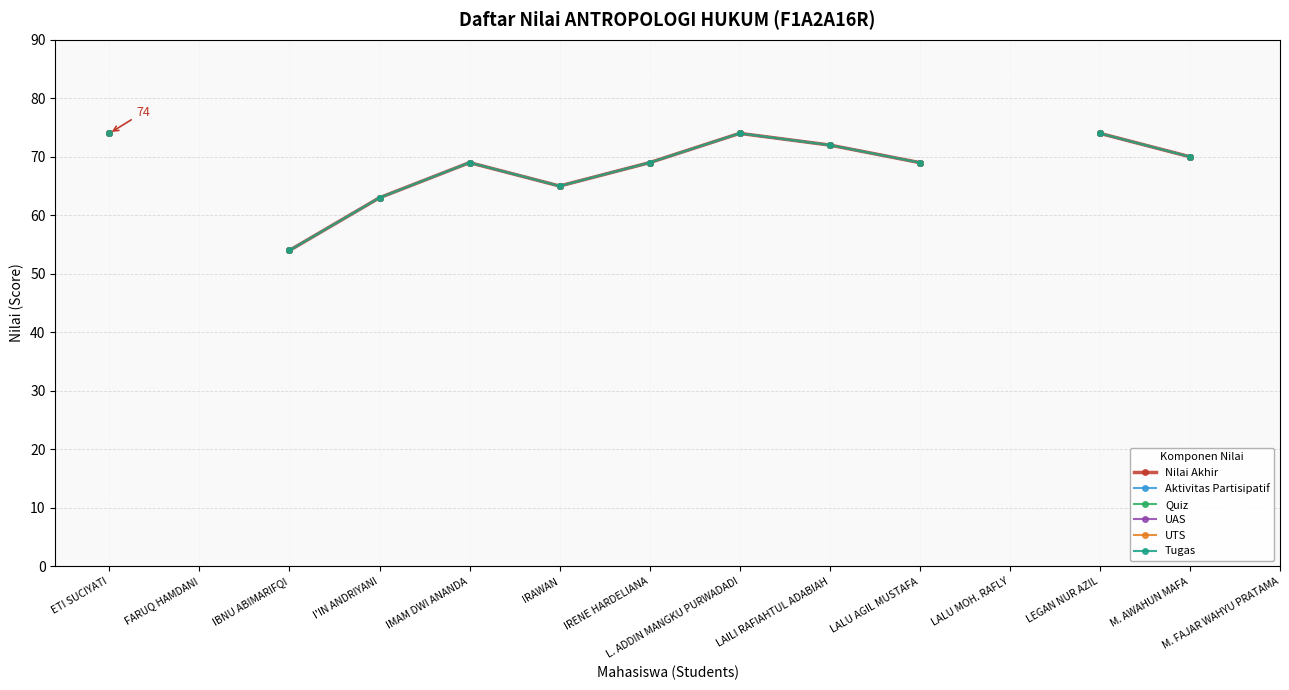

How many data points in Nilai Akhir are less than 69?

3